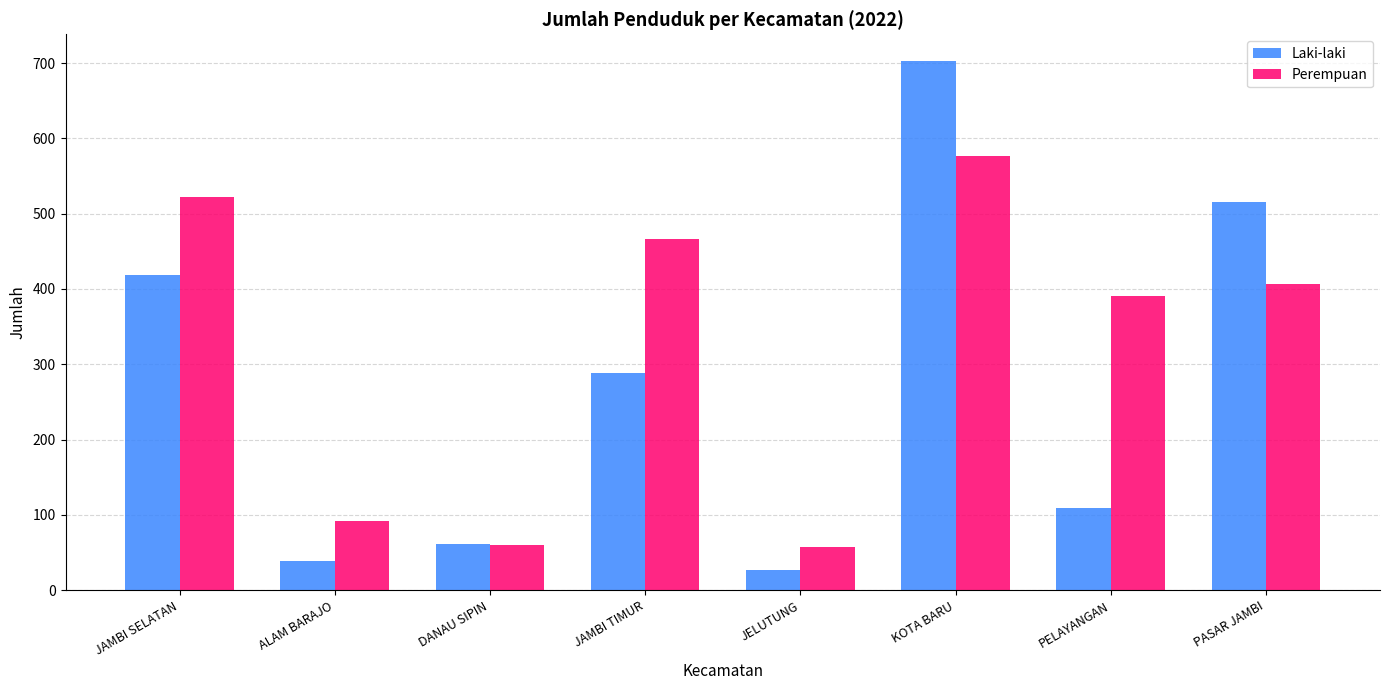

What is the difference between the Perempuan values at ALAM BARAJO and KOTA BARU?

485